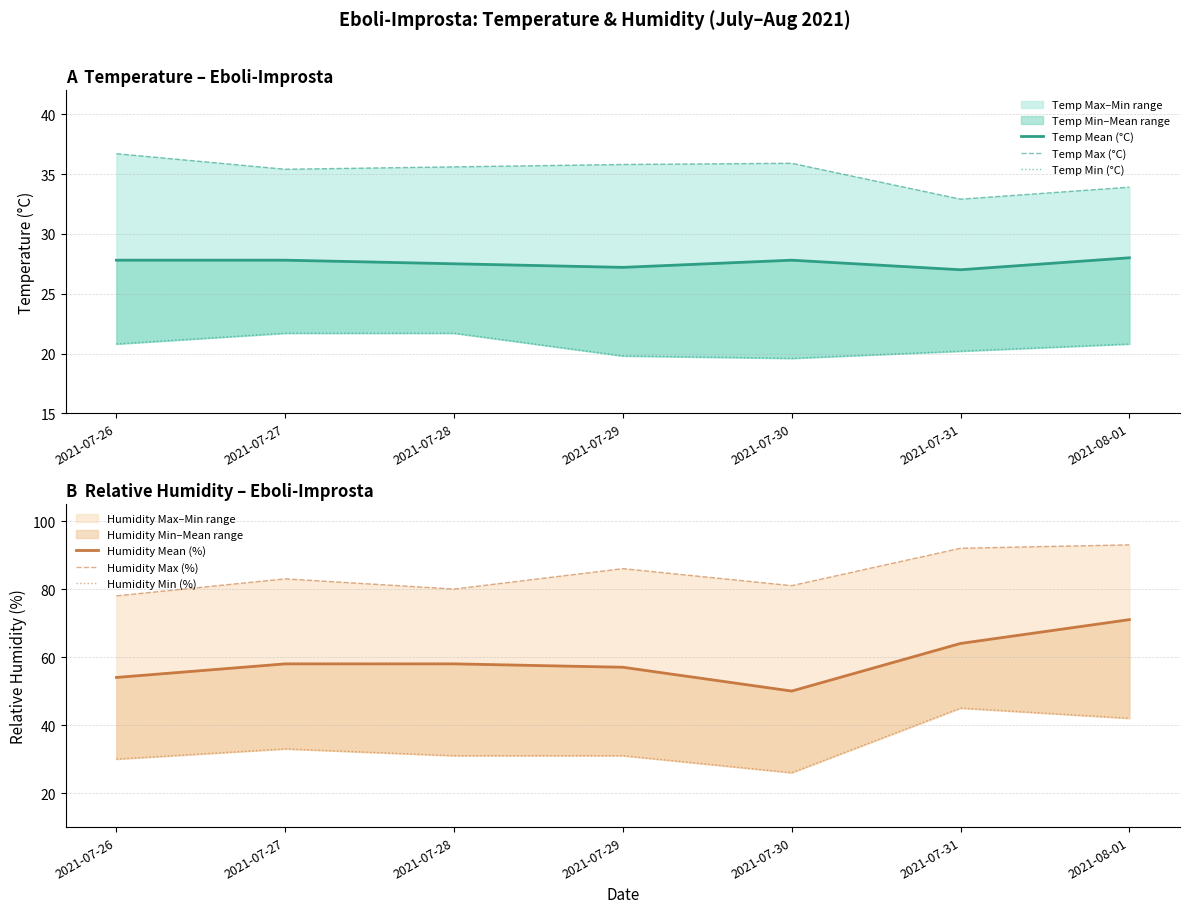

What position from the left is 2021-07-31?

6